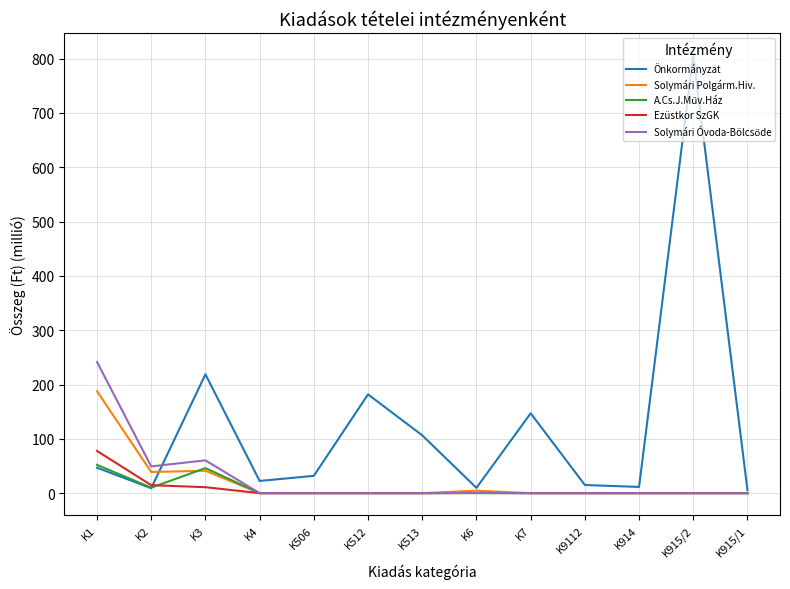

Does the chart display data point markers on the line(s)?

No